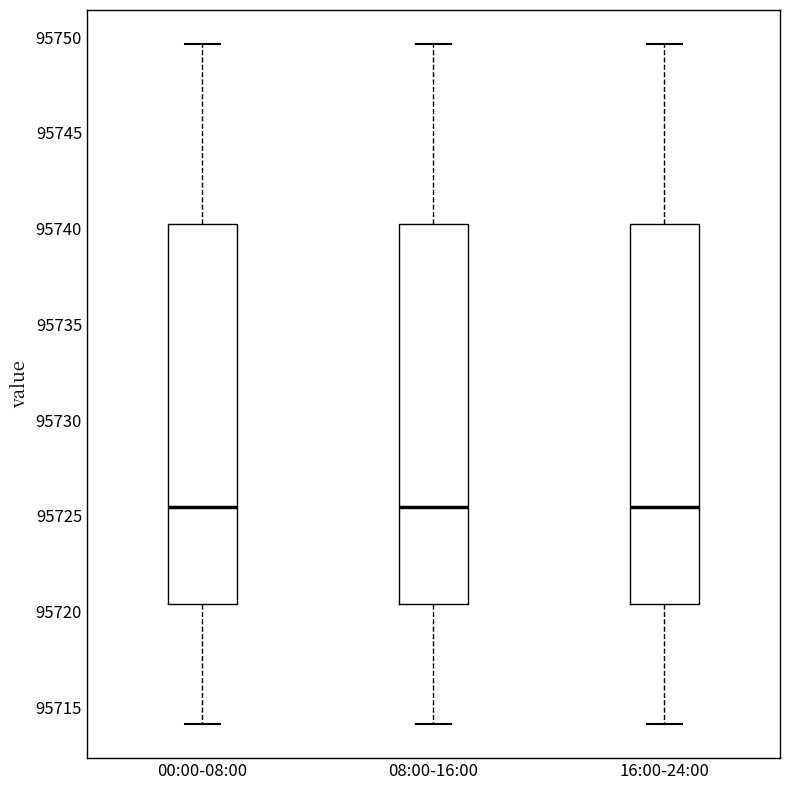

Reading left to right, transcribe this box plot: for each box, give where its median line is, the range the box spans, and where its two whiskers end, as read against the y-axis. The values are not printed on the chart, so give them approximately, as read against the axis.

00:00-08:00: median 95725.5, box 95720.5 to 95740.5, whiskers 95714.0 to 95749.5
08:00-16:00: median 95725.5, box 95720.5 to 95740.5, whiskers 95714.0 to 95749.5
16:00-24:00: median 95725.5, box 95720.5 to 95740.5, whiskers 95714.0 to 95749.5